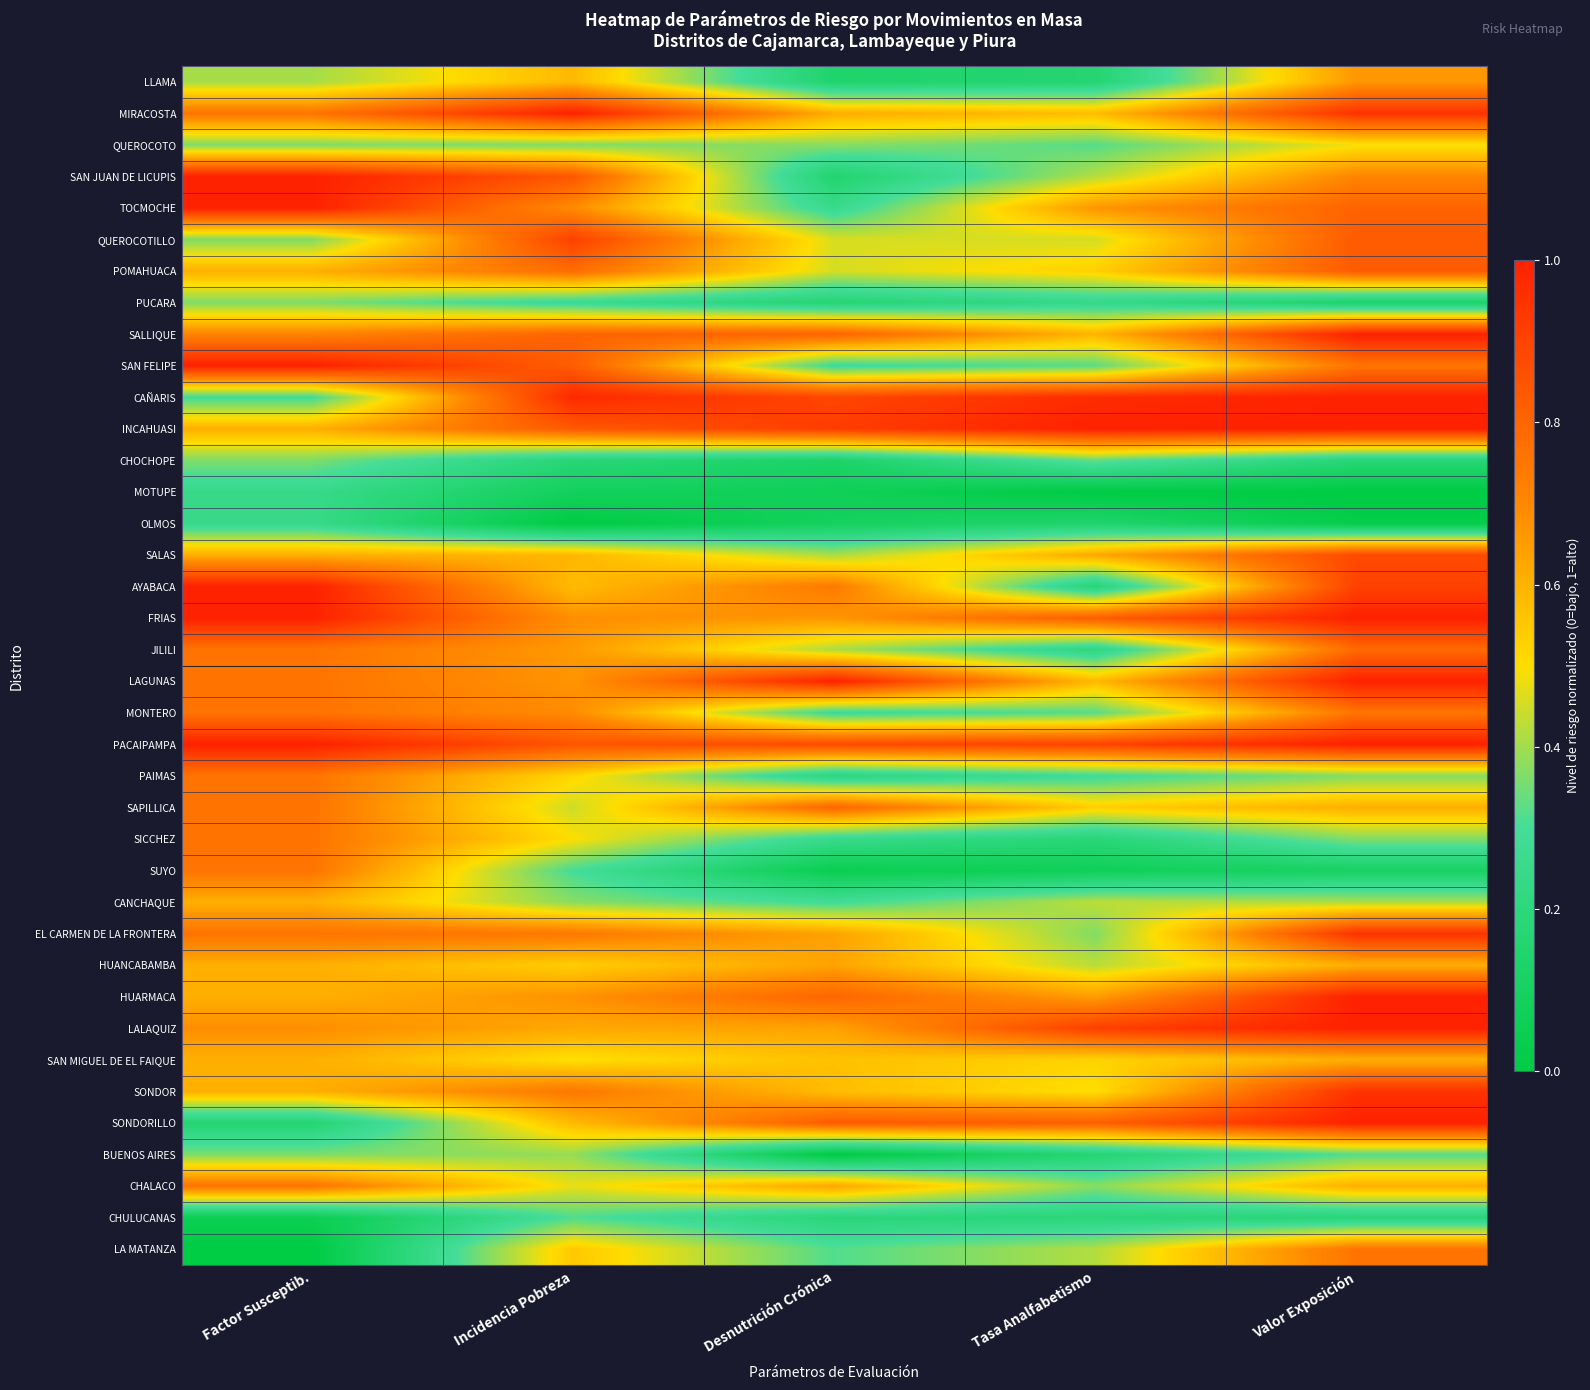

What is the total value across all series at Tasa Analfabetismo?

17.2